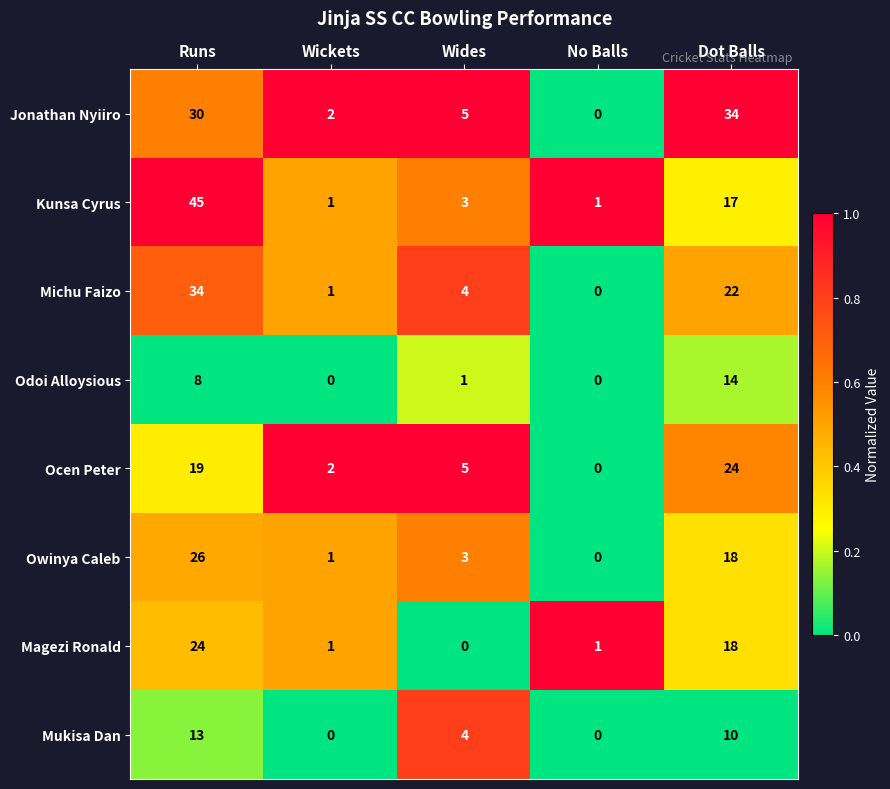

How many data points does each series have?

5